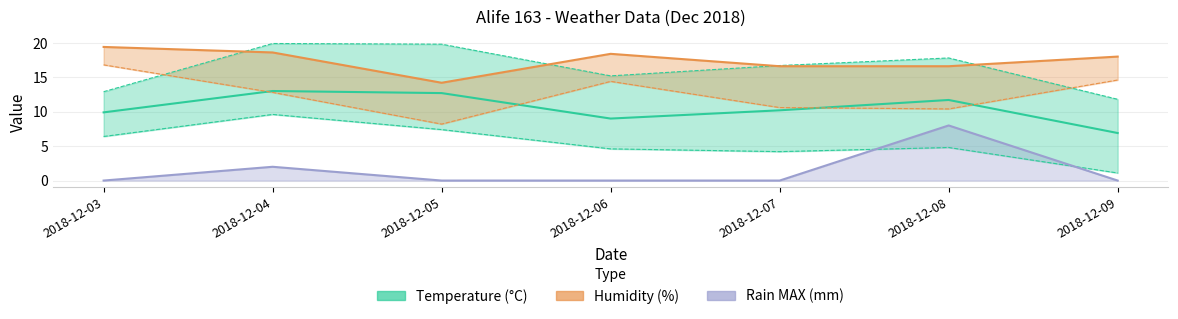

What is the spread (max minus min) of values at 2018-12-09?

11.1